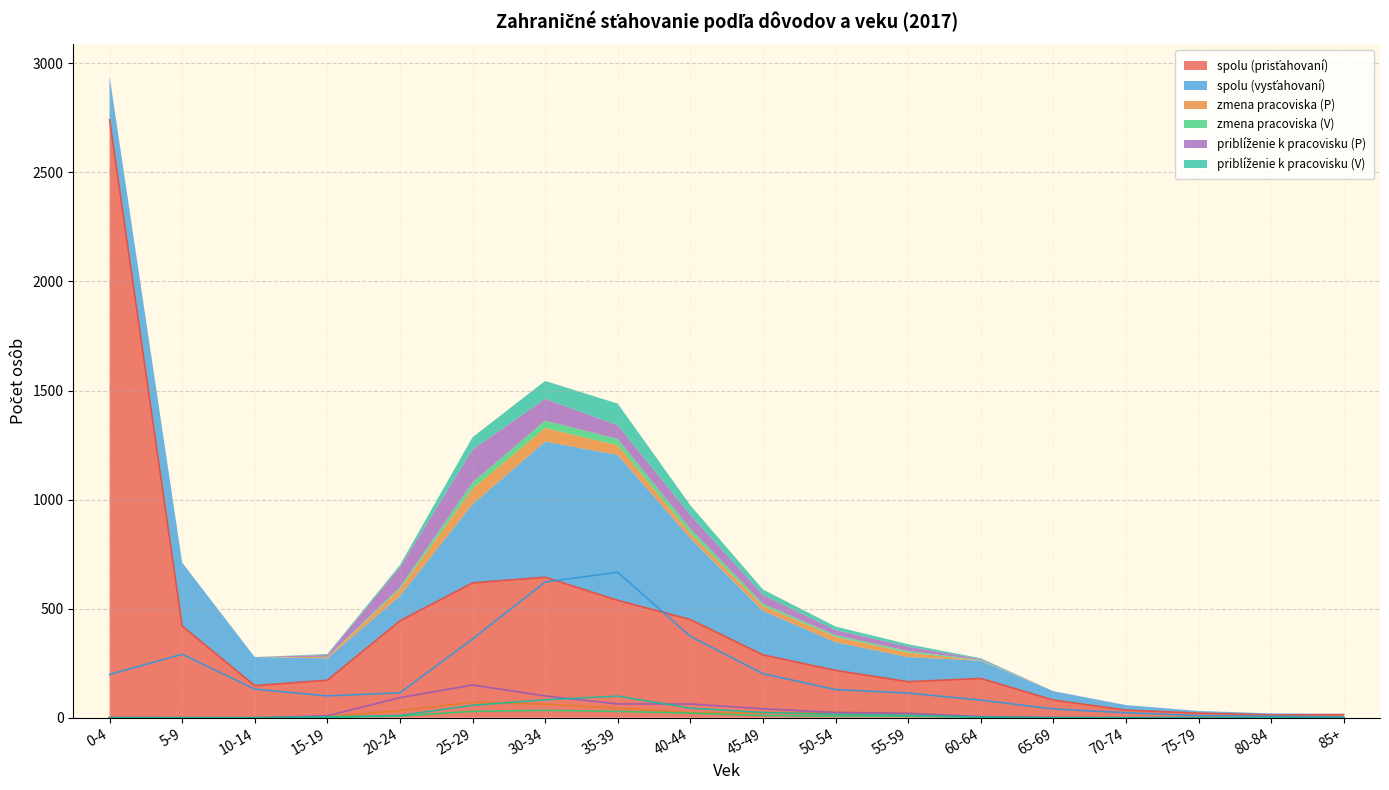

What is the label of the 15th point from the right?

15-19